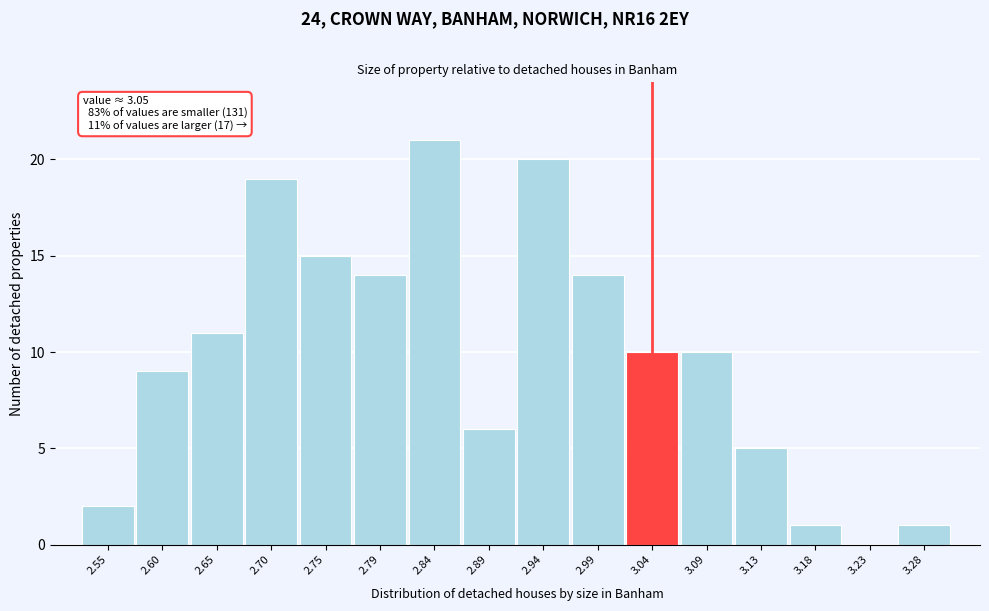

Reading right to left, list all the values displayed in this chart.

3.28=1	3.23=0	3.18=1	3.13=5	3.09=10	3.04=10	2.99=14	2.94=20	2.89=6	2.84=21	2.79=14	2.75=15	2.70=19	2.65=11	2.60=9	2.55=2